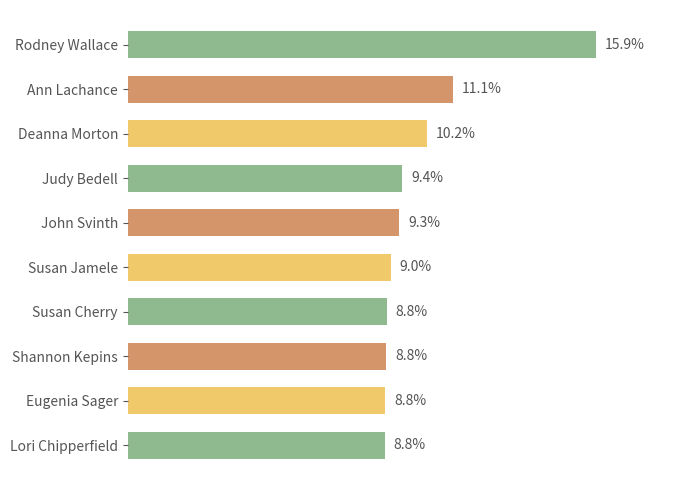

At which category does the chart reach its peak across all series?

Rodney Wallace